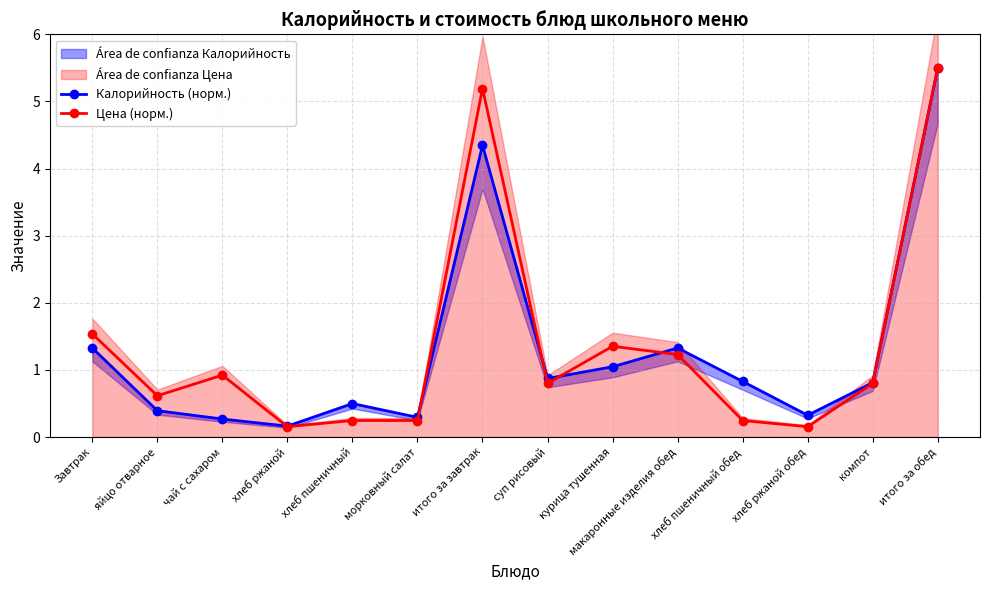

At how many categories does at least one series exceed 4?

2